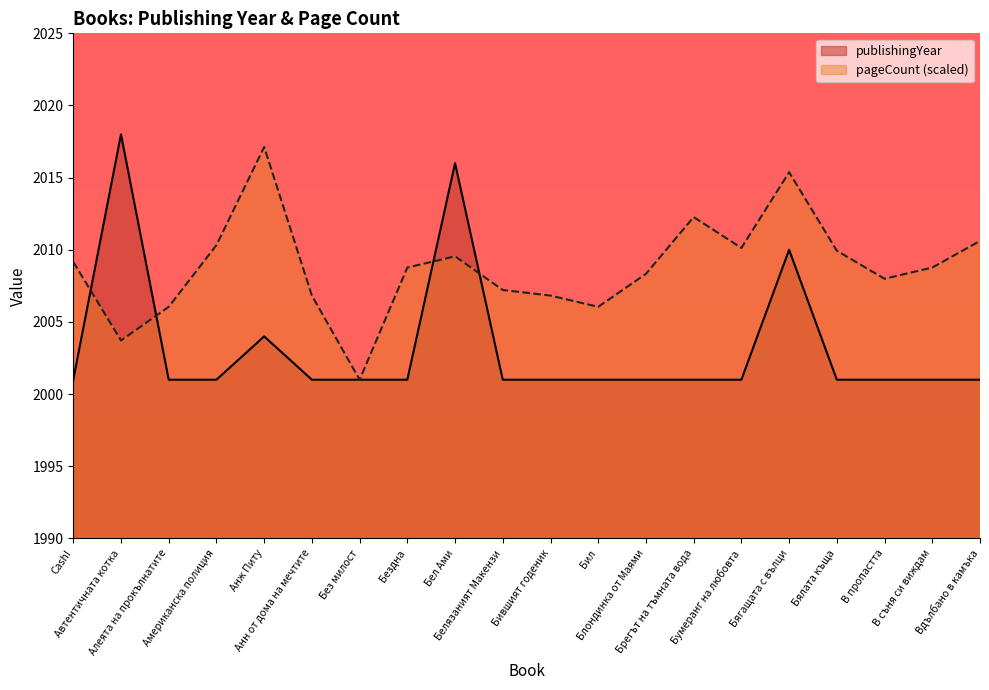

Which series changed the most between Блондинка от Маями and Бумеранг на любовта?

pageCount (scaled)